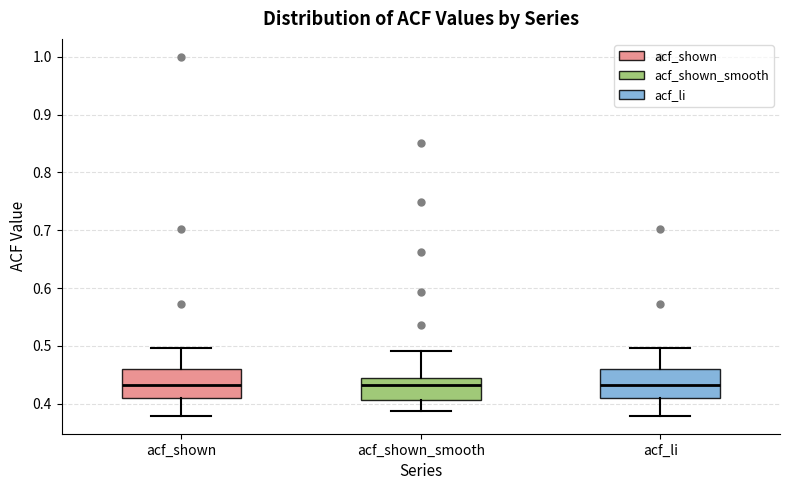

Where does the lower whisker of the box for acf_shown end on the y-axis? The values are not printed on the chart, so give them approximately, as read against the axis.

0.38